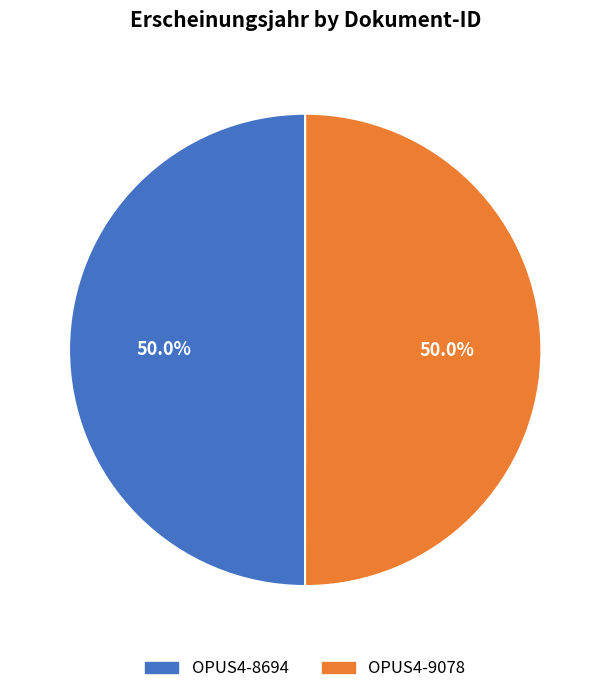

Is the sum of OPUS4-9078 and OPUS4-8694 greater than half?

Yes